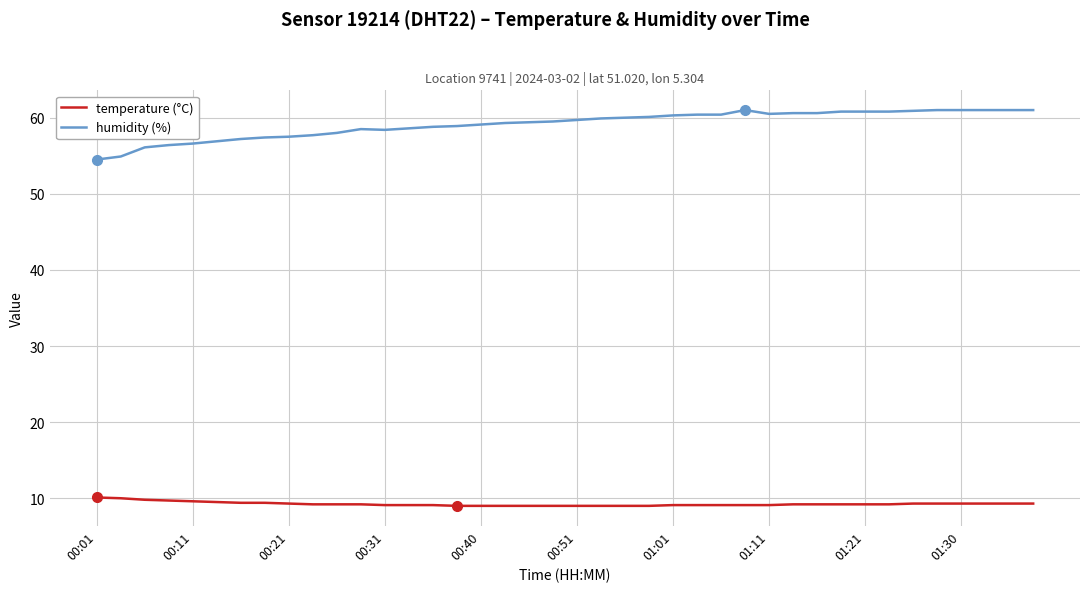

True or false: humidity (%) and temperature (°C) cross at least once.

False